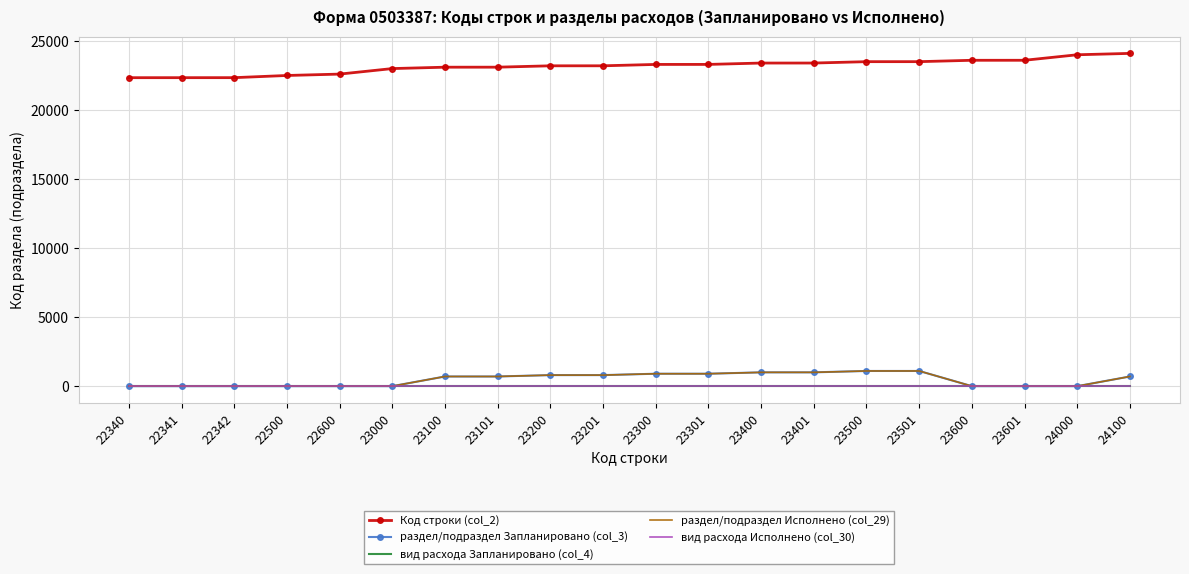

Which category has the lowest value across all series?

22340